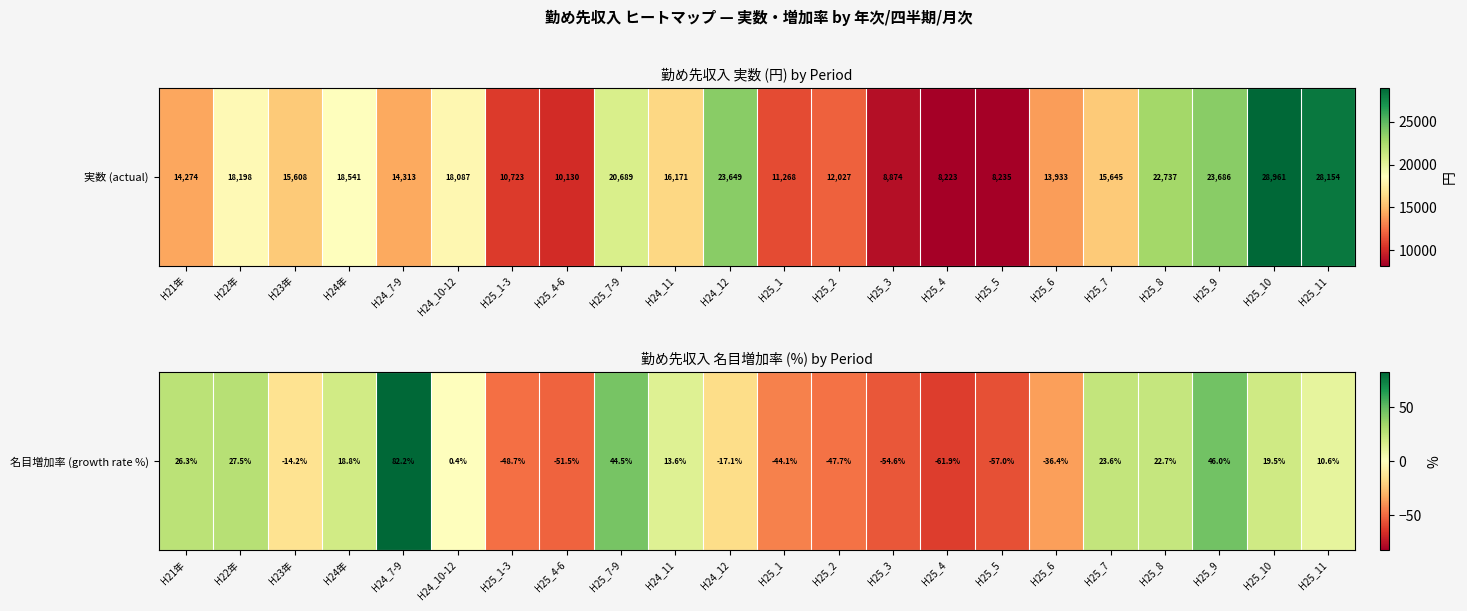

The chart shows a value of 21.7 at H25_7-9. True or false?

False